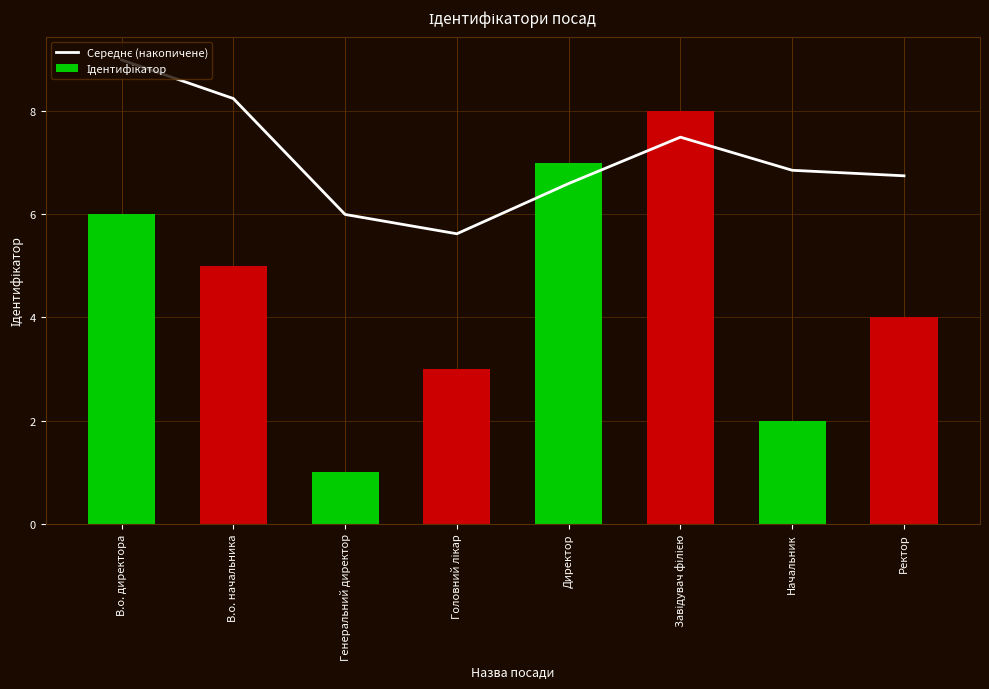

Rank the series by their maximum value, from lowest to highest.

Ідентифікатор, Середнє (накопичене)